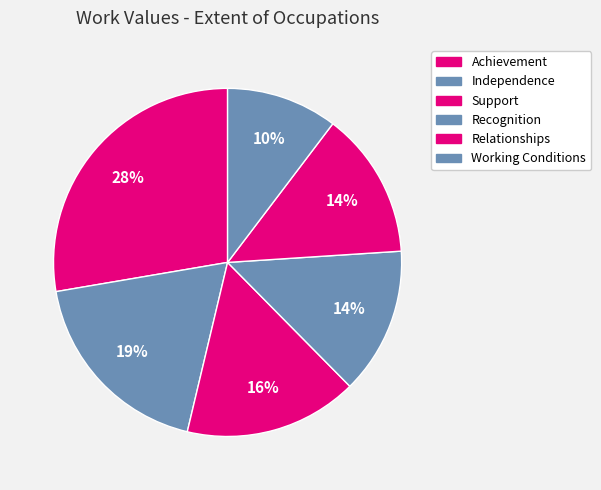

Count the number of slices in the pie.

6